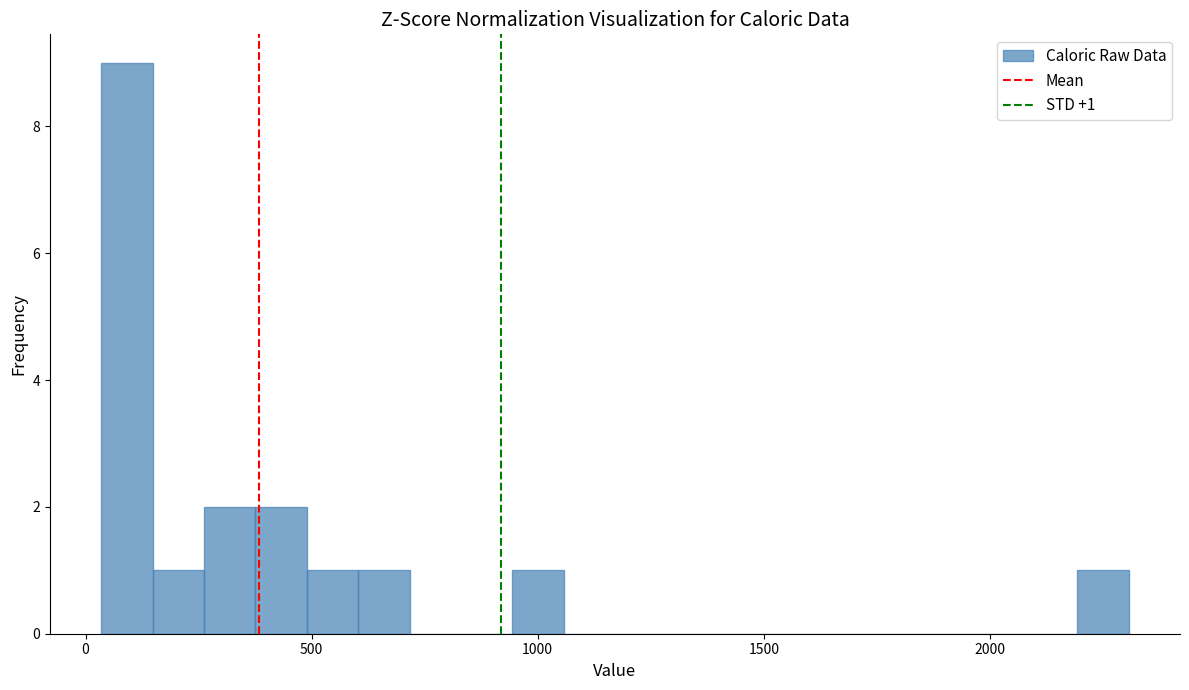

Read against the x-axis, roughly where is the centre of the tallest bar?

100